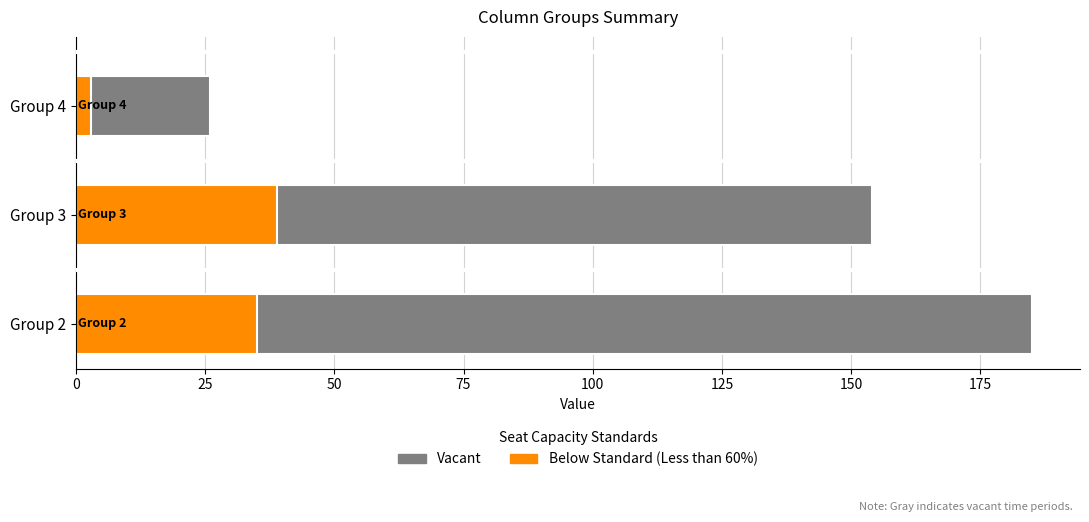

How many data points in Vacant are above 154?

1